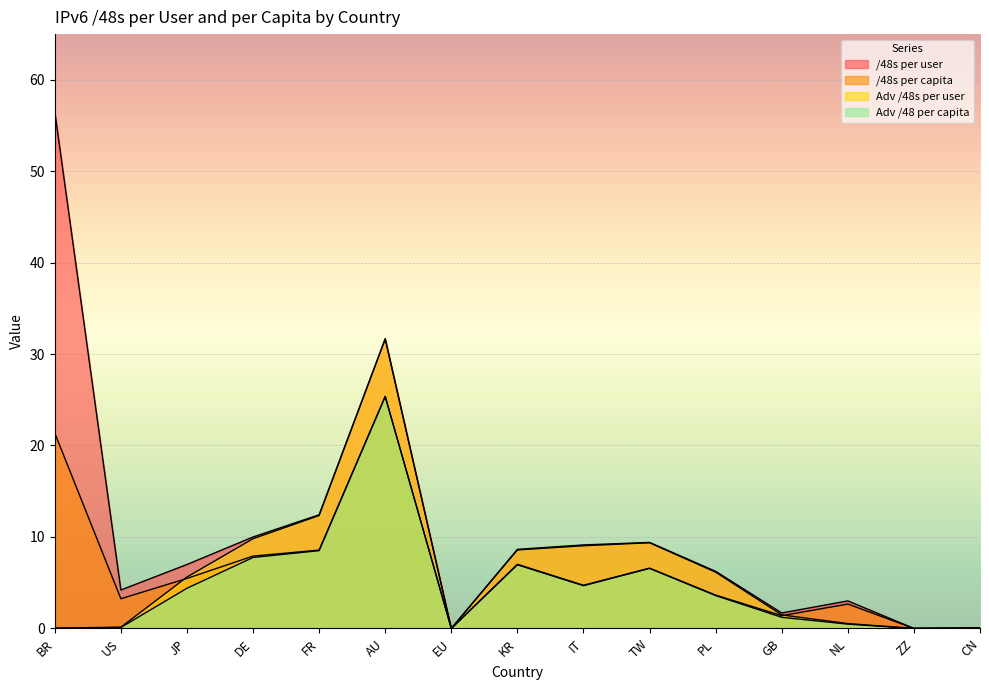

What is the difference between the highest and lowest values at FR?

3.9